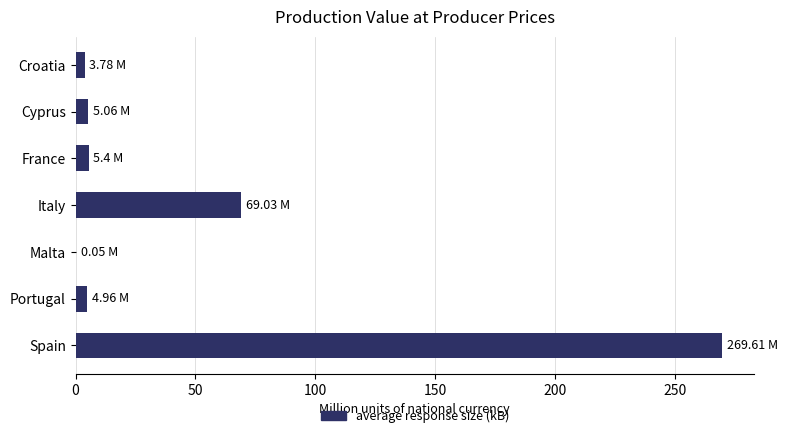

Between Croatia and Spain, which is larger?

Spain